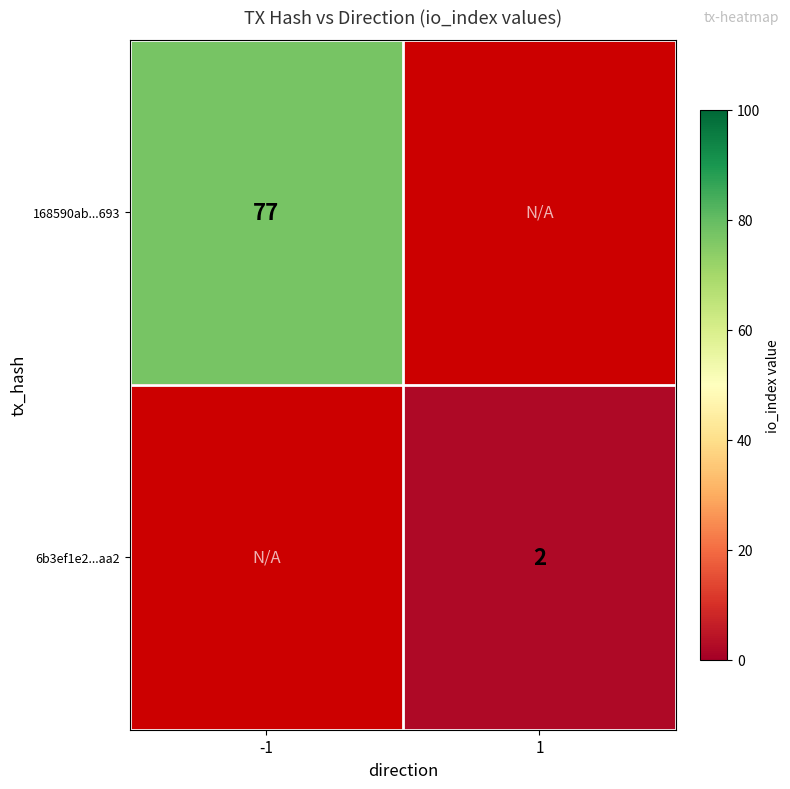

True or false: 168590ab...693 has a value of 77 at -1.

True